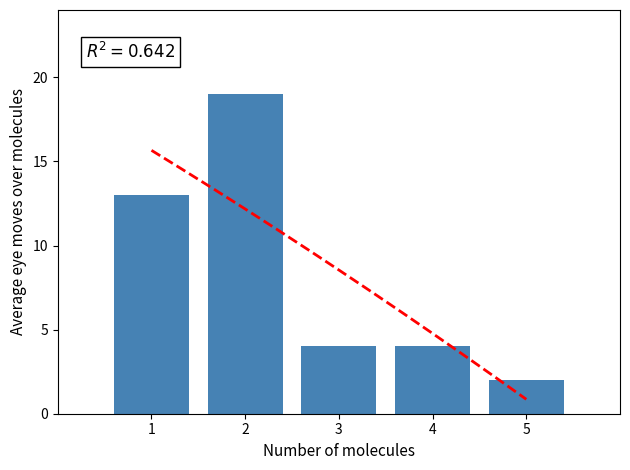

Rank the categories by value from lowest to highest.

5, 3, 4, 1, 2